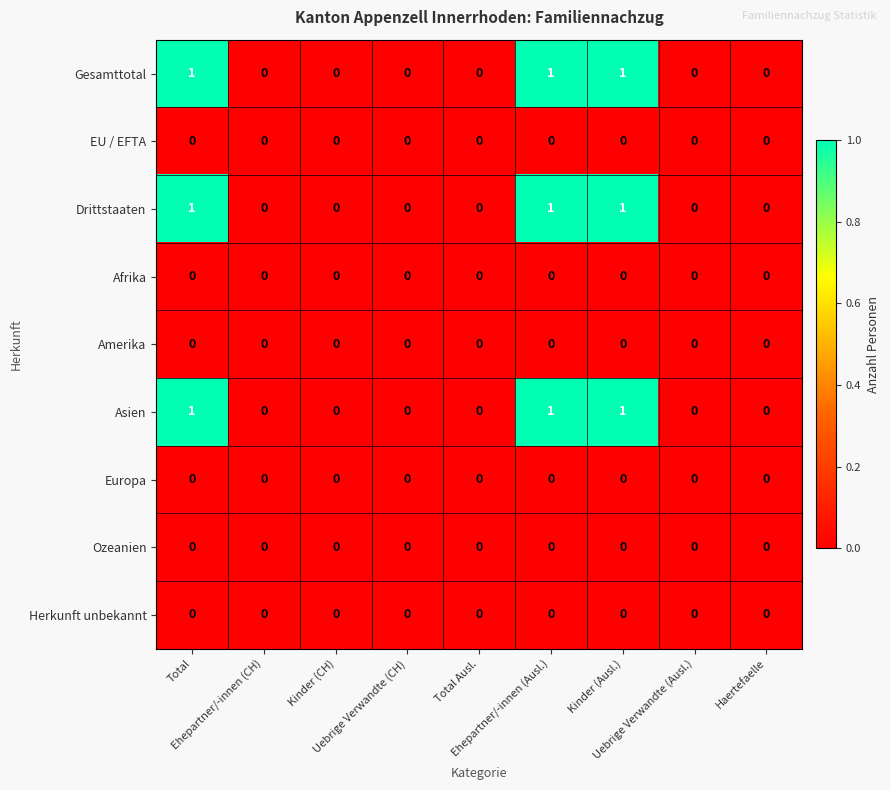

How many Asien values are between 0 and 1?

9